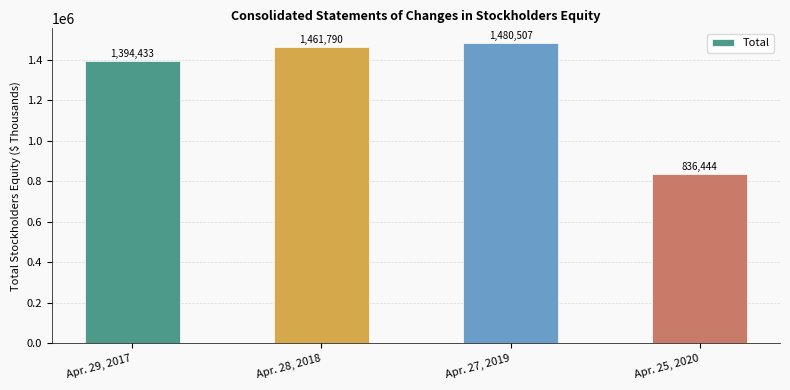

Are the bars grouped side by side (vs. stacked)?

No